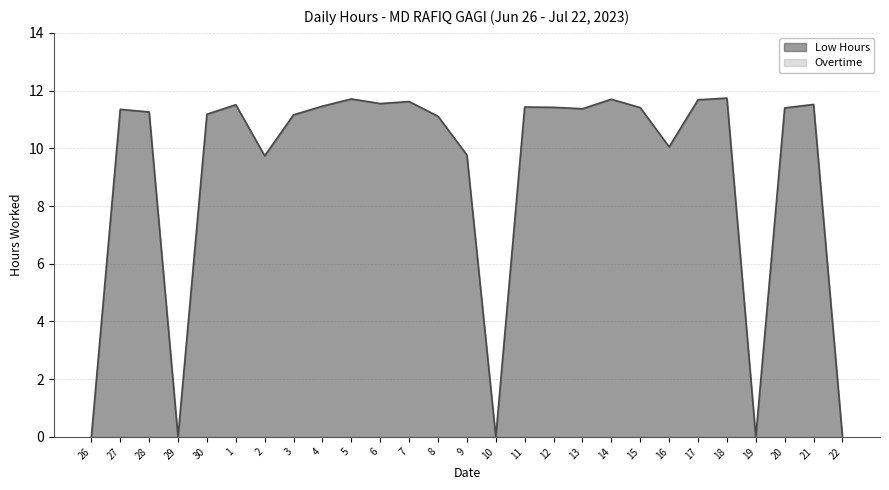

Where is the first local minimum?

29